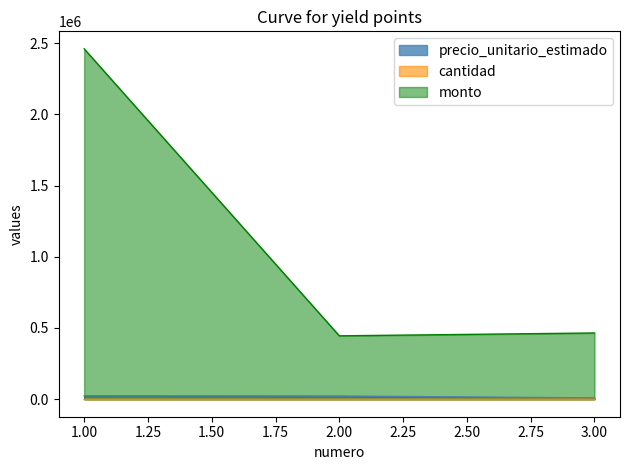

Reading left to right, list all the values displayed in this chart.

precio_unitario_estimado: 24600	22250	9300
cantidad: 100	20	50
monto: 2460000	445000	465000